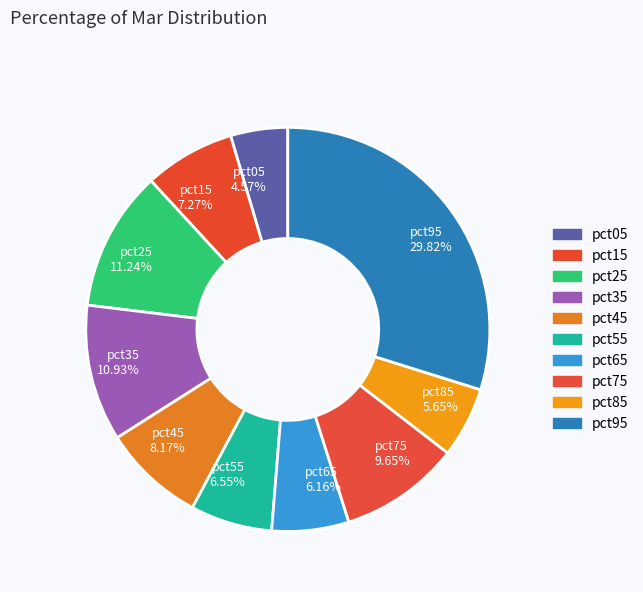

Is there a majority slice in this chart?

No